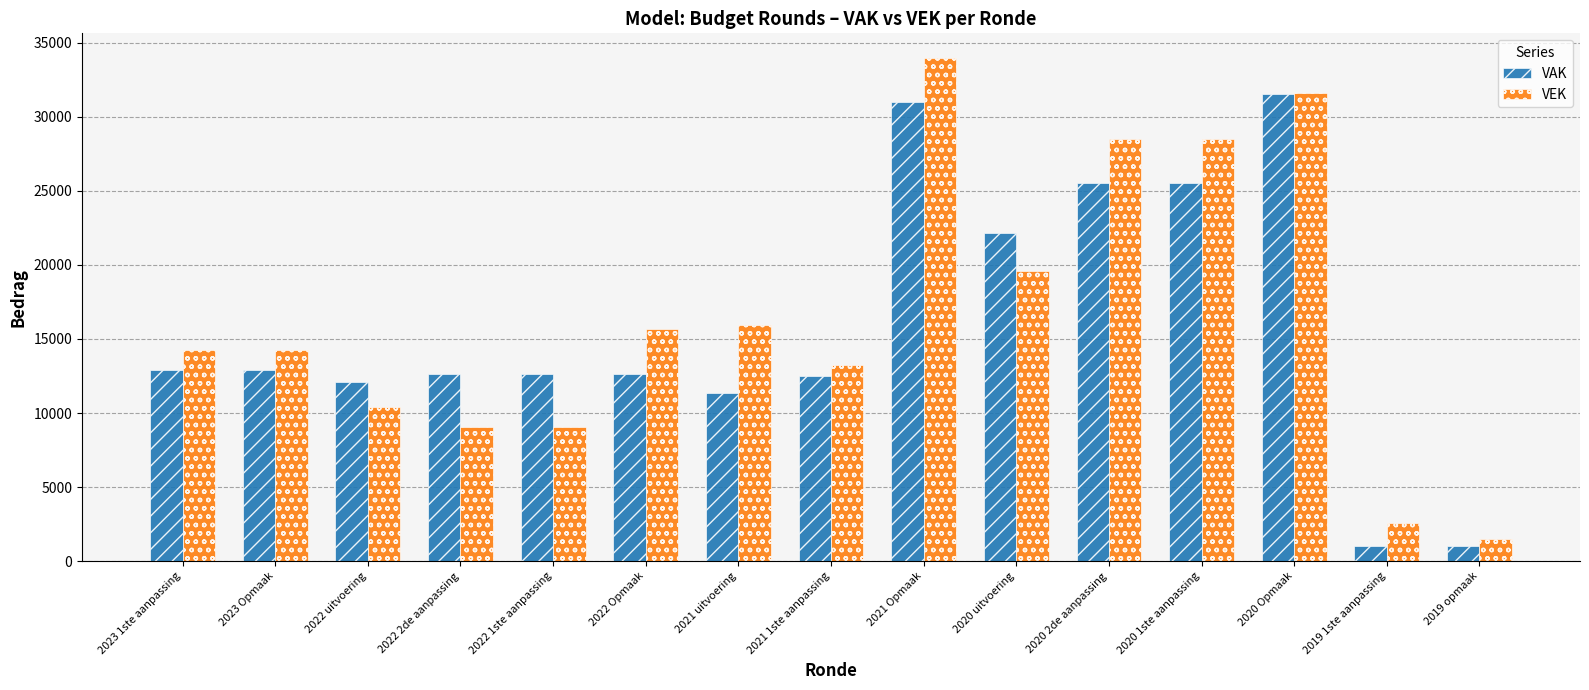

Reading right to left, extract all data points from this chart.

VAK: 2019 opmaak=1028	2019 1ste aanpassing=1028	2020 Opmaak=31563	2020 1ste aanpassing=25527	2020 2de aanpassing=25527	2020 uitvoering=22157	2021 Opmaak=31002	2021 1ste aanpassing=12504	2021 uitvoering=11347	2022 Opmaak=12670	2022 1ste aanpassing=12670	2022 2de aanpassing=12670	2022 uitvoering=12072	2023 Opmaak=12874	2023 1ste aanpassing=12874
VEK: 2019 opmaak=1500	2019 1ste aanpassing=2598	2020 Opmaak=31573	2020 1ste aanpassing=28465	2020 2de aanpassing=28465	2020 uitvoering=19594	2021 Opmaak=33930	2021 1ste aanpassing=13212	2021 uitvoering=15944	2022 Opmaak=15655	2022 1ste aanpassing=9067	2022 2de aanpassing=9067	2022 uitvoering=10396	2023 Opmaak=14271	2023 1ste aanpassing=14271